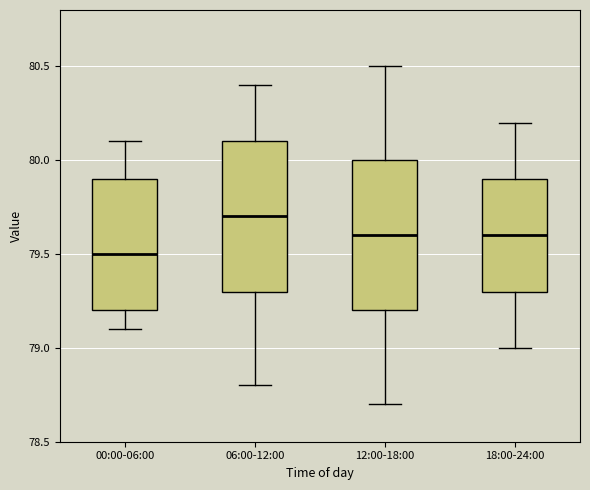

Reading left to right, transcribe this box plot: for each box, give where its median line is, the range the box spans, and where its two whiskers end, as read against the y-axis. The values are not printed on the chart, so give them approximately, as read against the axis.

00:00-06:00: median 79.5, box 79.2 to 79.9, whiskers 79.1 to 80.1
06:00-12:00: median 79.7, box 79.3 to 80.1, whiskers 78.8 to 80.4
12:00-18:00: median 79.6, box 79.2 to 80.0, whiskers 78.7 to 80.5
18:00-24:00: median 79.6, box 79.3 to 79.9, whiskers 79.0 to 80.2